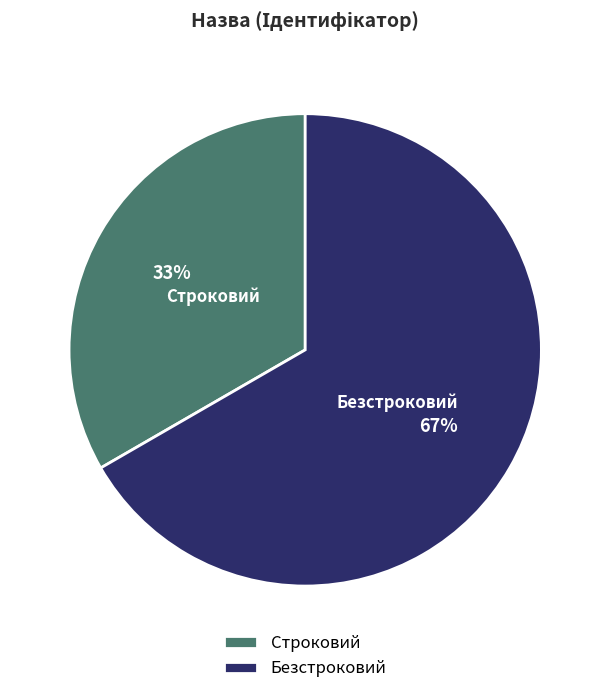

Is Строковий the majority of the pie?

No